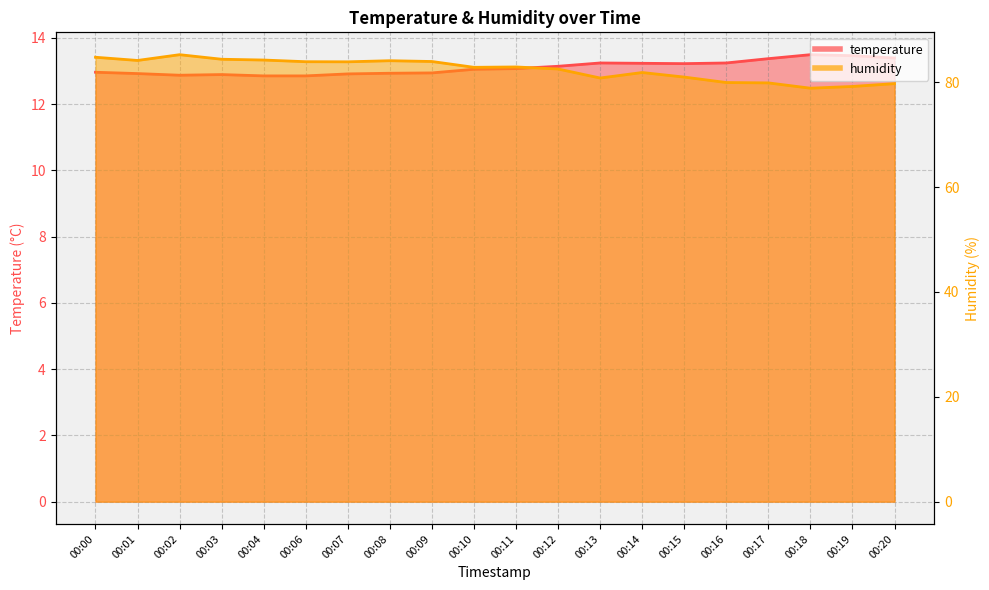

Count the number of categories in the chart.

20